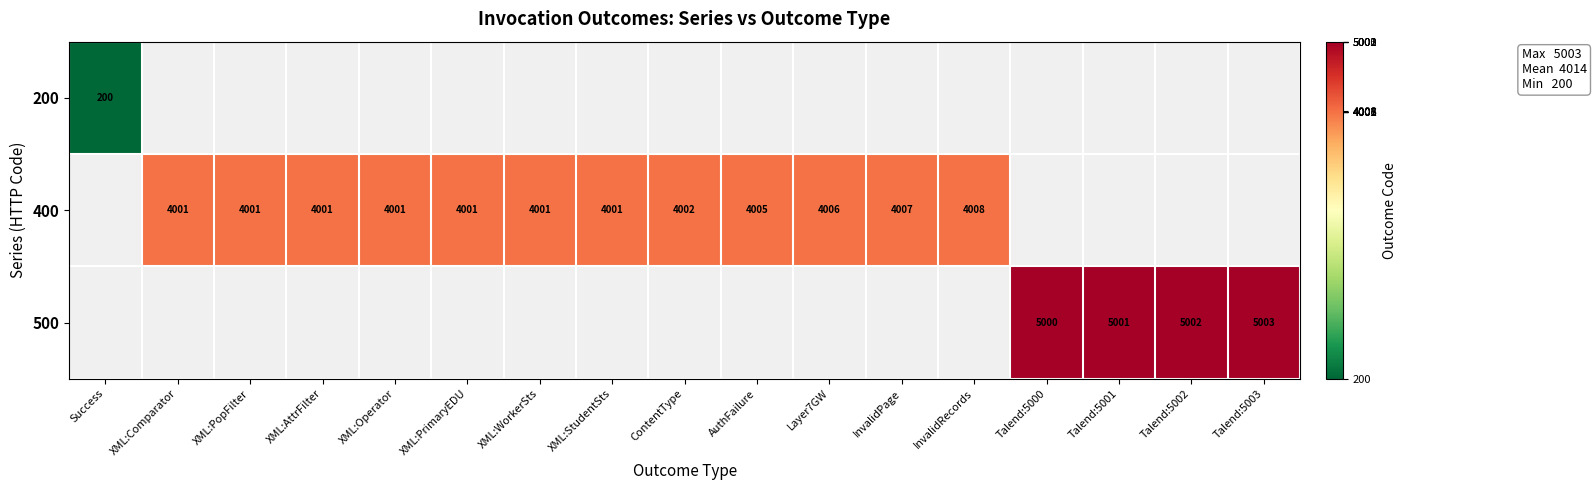

How many series are shown in this chart?

3